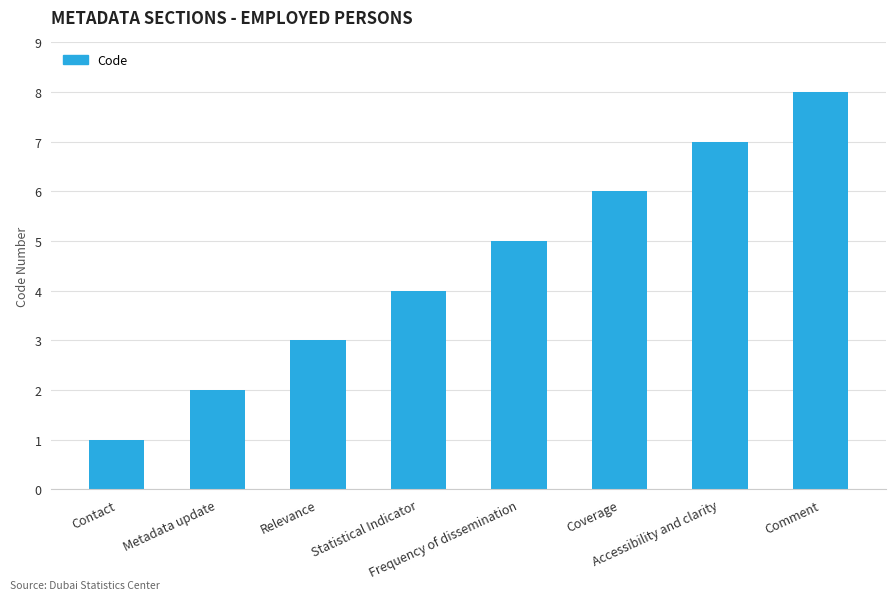

Rank the categories by value from lowest to highest.

Contact, Metadata update, Relevance, Statistical Indicator, Frequency of dissemination, Coverage, Accessibility and clarity, Comment